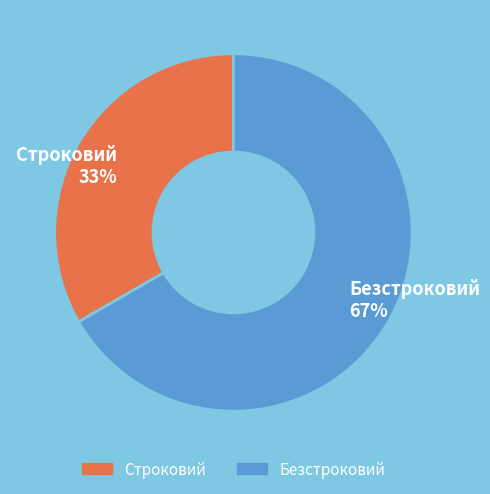

Which slice is the largest?

Безстроковий